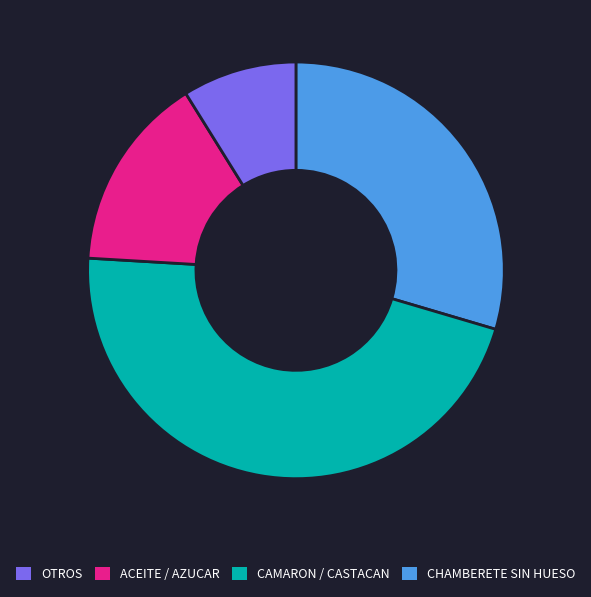

Is there a majority slice in this chart?

No